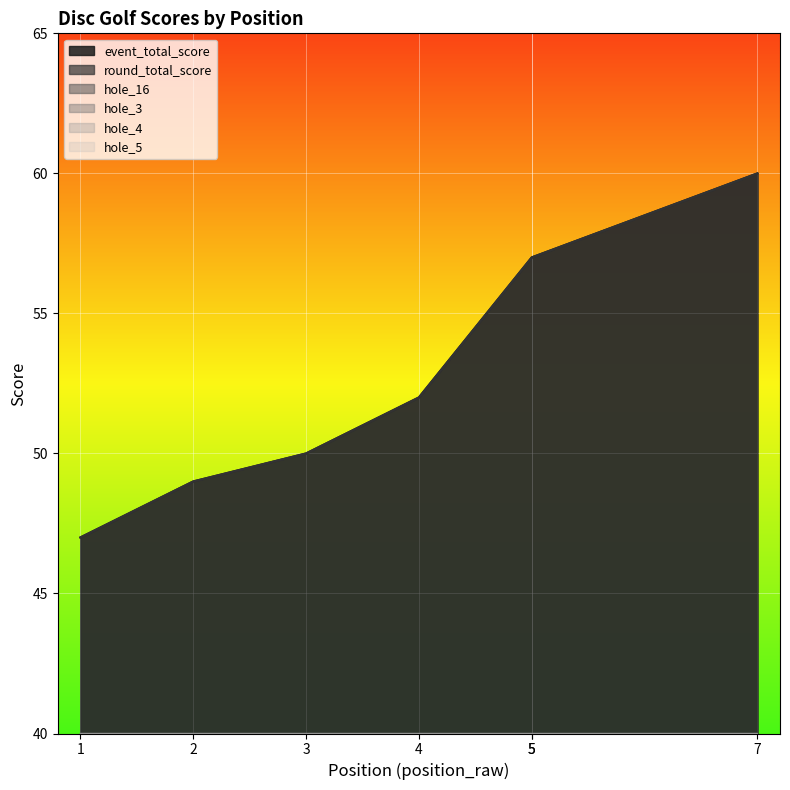

Between 4 and 3, which is larger?

4